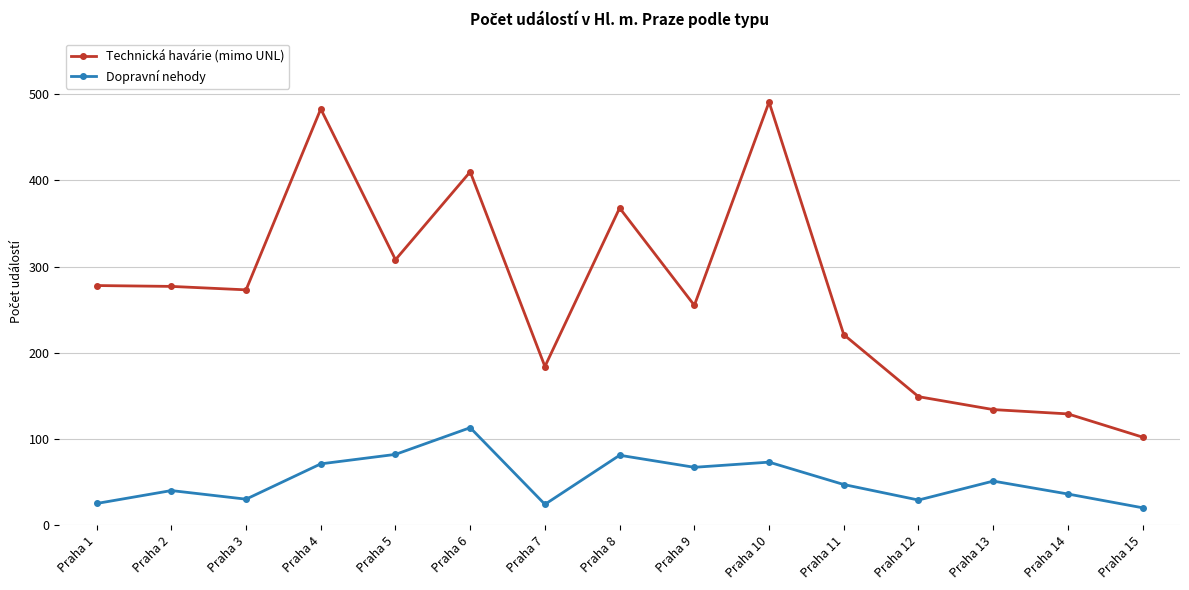

What is the difference between the highest and lowest values at Praha 5?

226